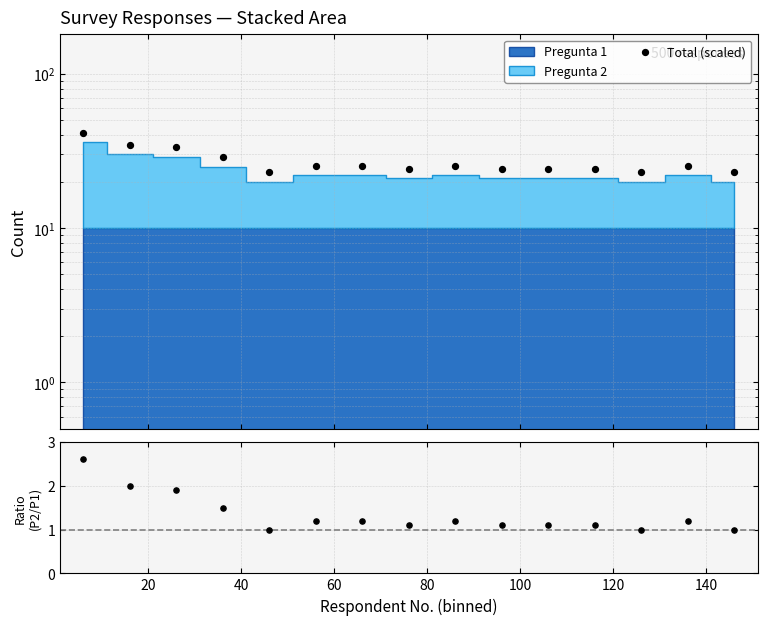

Which series reaches the maximum Y coordinate?

Total (scaled)